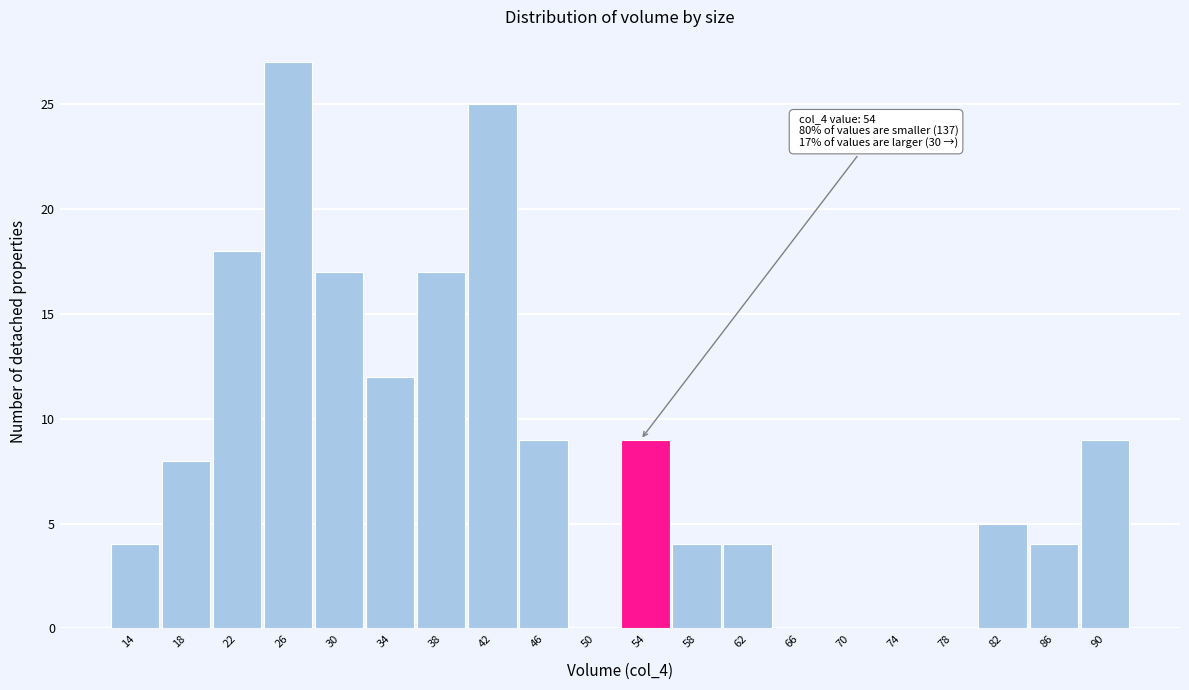

Reading right to left, transcribe all the data shown in this chart.

90=9	86=4	82=5	78=0	74=0	70=0	66=0	62=4	58=4	54=9	50=0	46=9	42=25	38=17	34=12	30=17	26=27	22=18	18=8	14=4